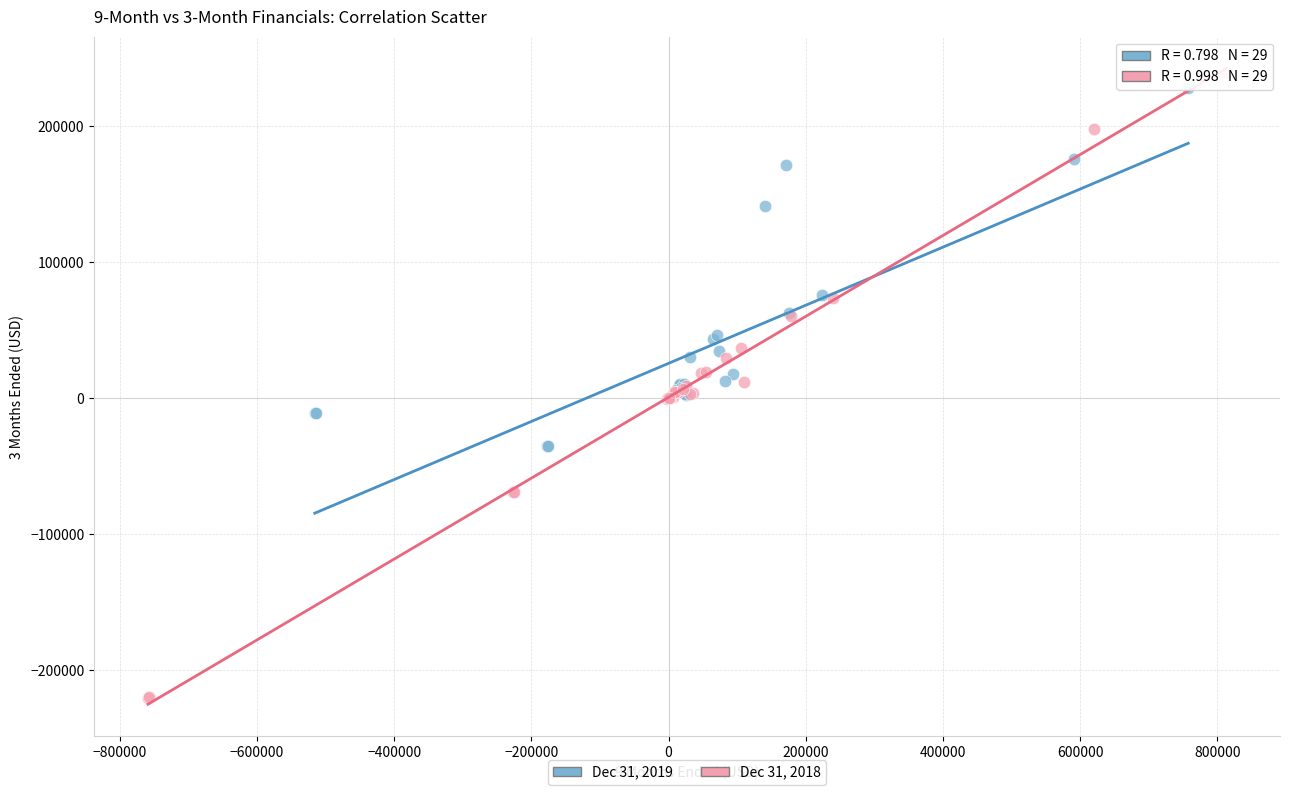

Which series has the widest spread of Y values?

Dec 31, 2018